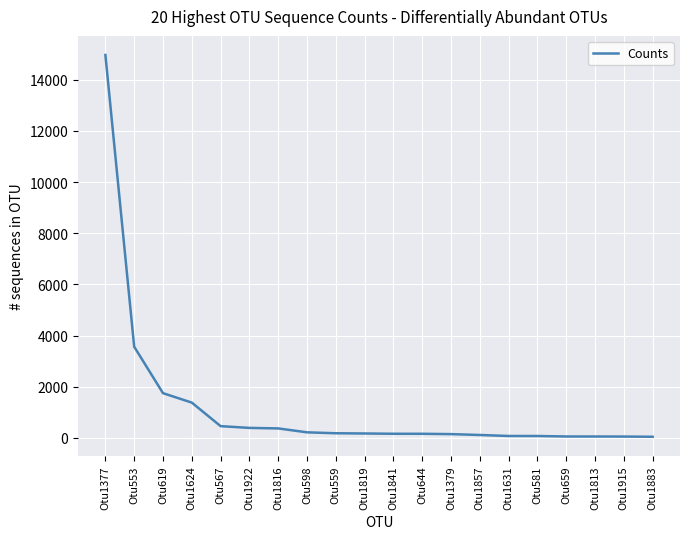

Between Otu619 and Otu1377, which is larger?

Otu1377